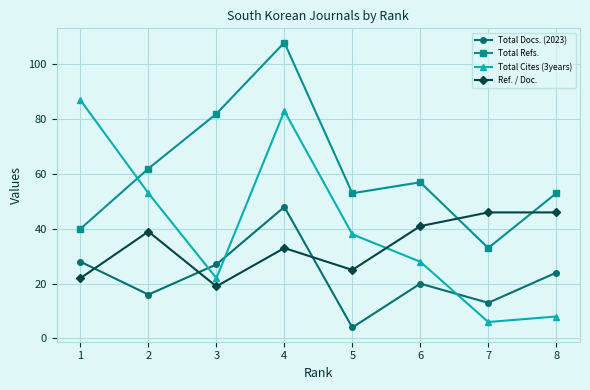

What is the smallest value displayed?

4